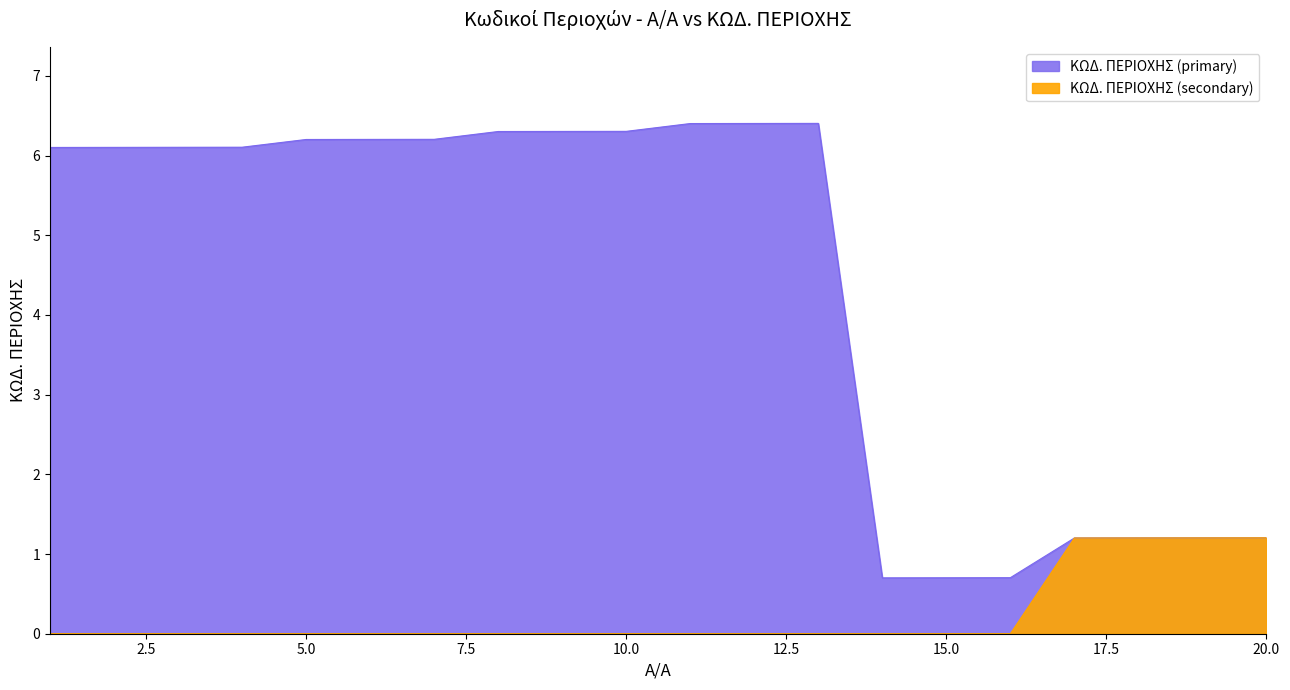

The value of ΚΩΔ. ΠΕΡΙΟΧΗΣ (primary) at 7 is 10.4. True or false?

False